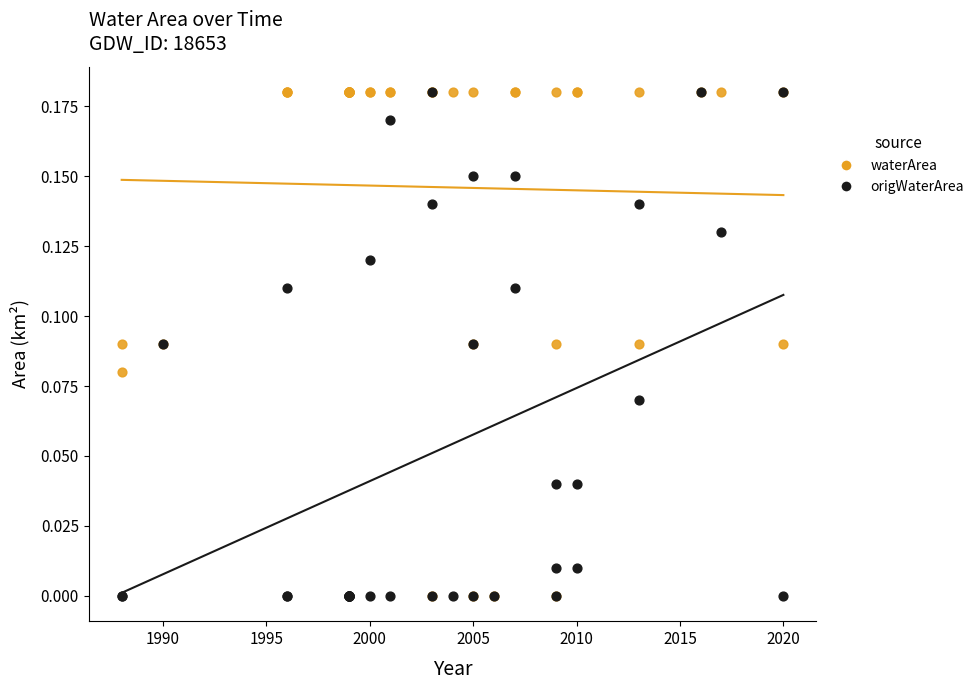

What are all the series names shown in the legend?

waterArea, origWaterArea